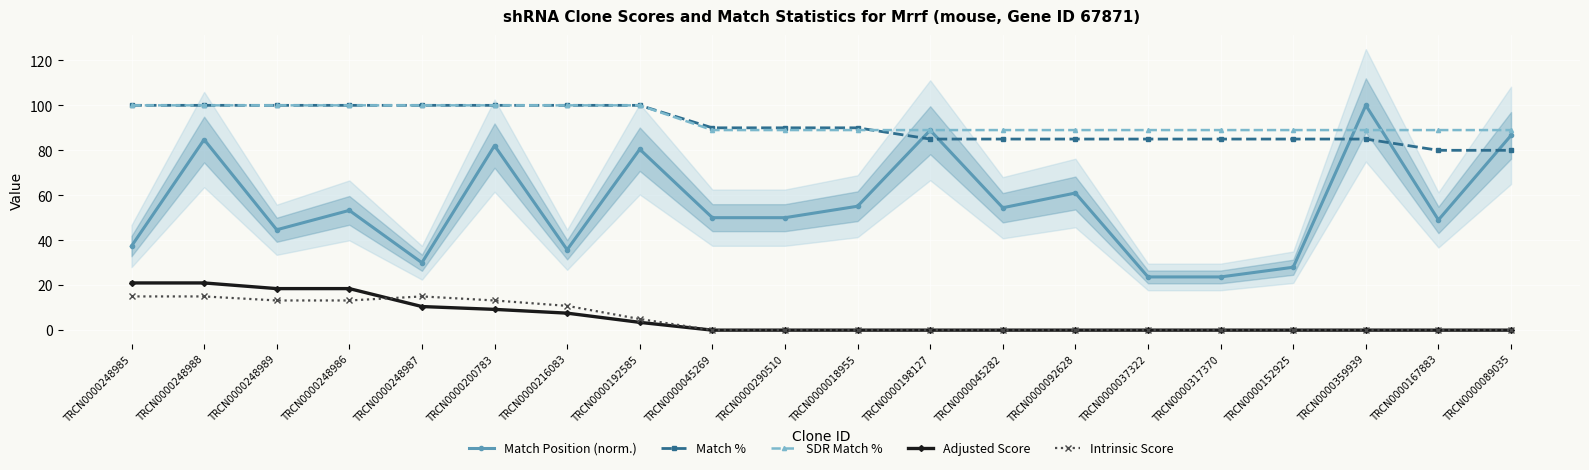

How many series are shown in this chart?

5